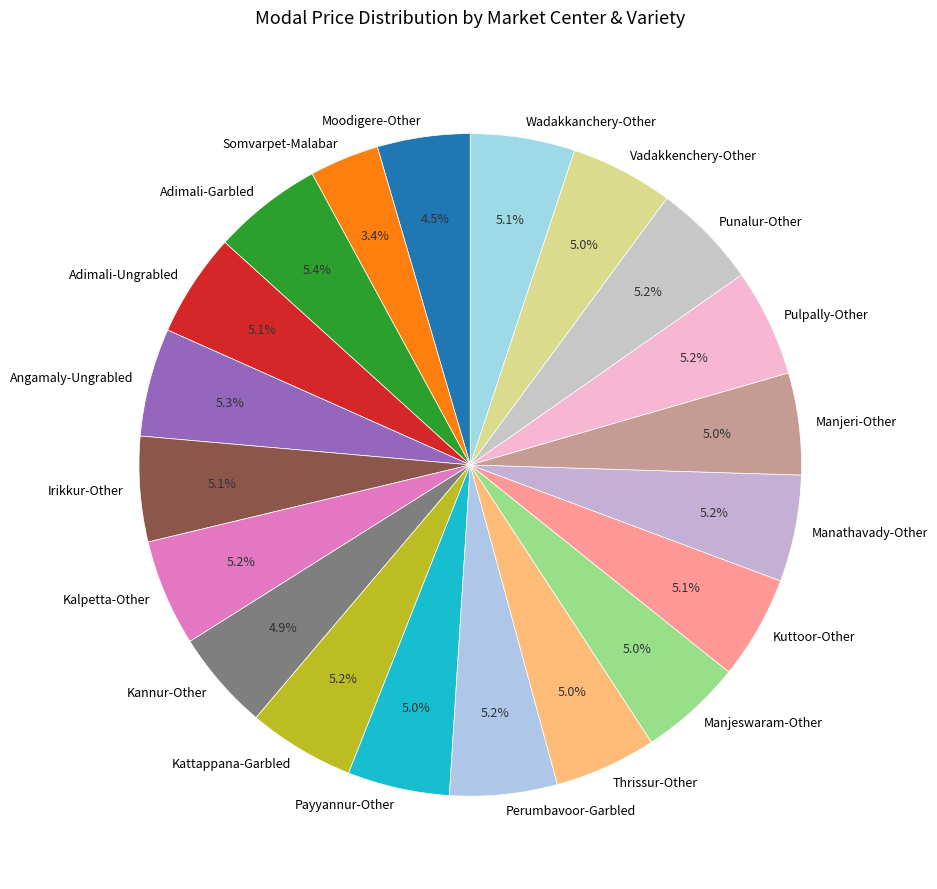

To the nearest percent, what is the combined percentage of Wadakkanchery-Other and Vadakkenchery-Other?

10%